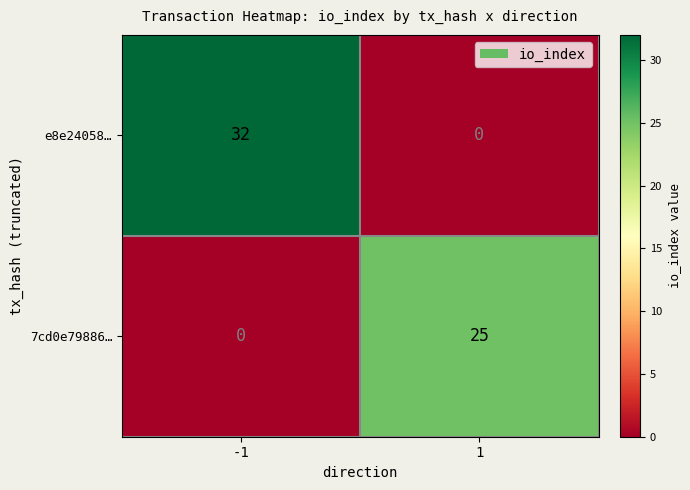

Reading right to left, extract all data points from this chart.

e8e24058…: 0	32
7cd0e79886…: 25	0